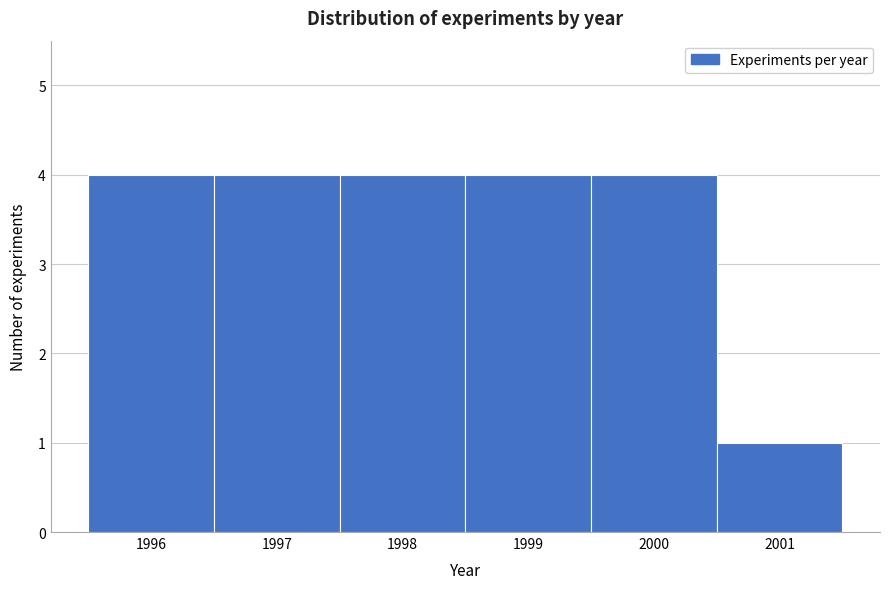

Reading left to right, list every bar in this chart as the range it spans on the x-axis followed by its height. The values are not printed on the chart, so give them approximately, as read against the axis.

1995.5 to 1996.5: 4
1996.5 to 1997.5: 4
1997.5 to 1998.5: 4
1998.5 to 1999.5: 4
1999.5 to 2000.5: 4
2000.5 to 2001.5: 1